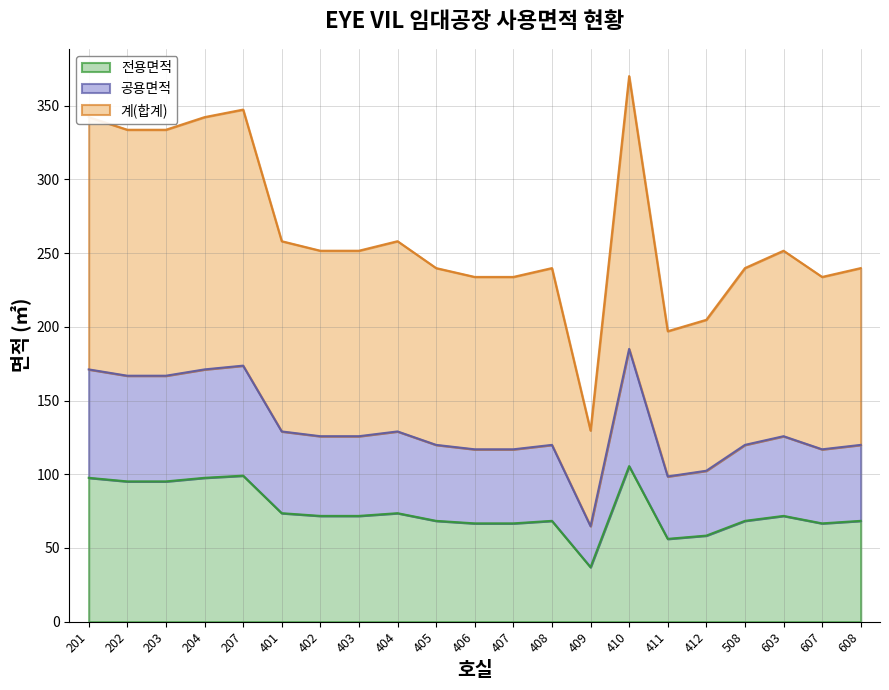

At which label does 계(합계) first exceed 251?

201